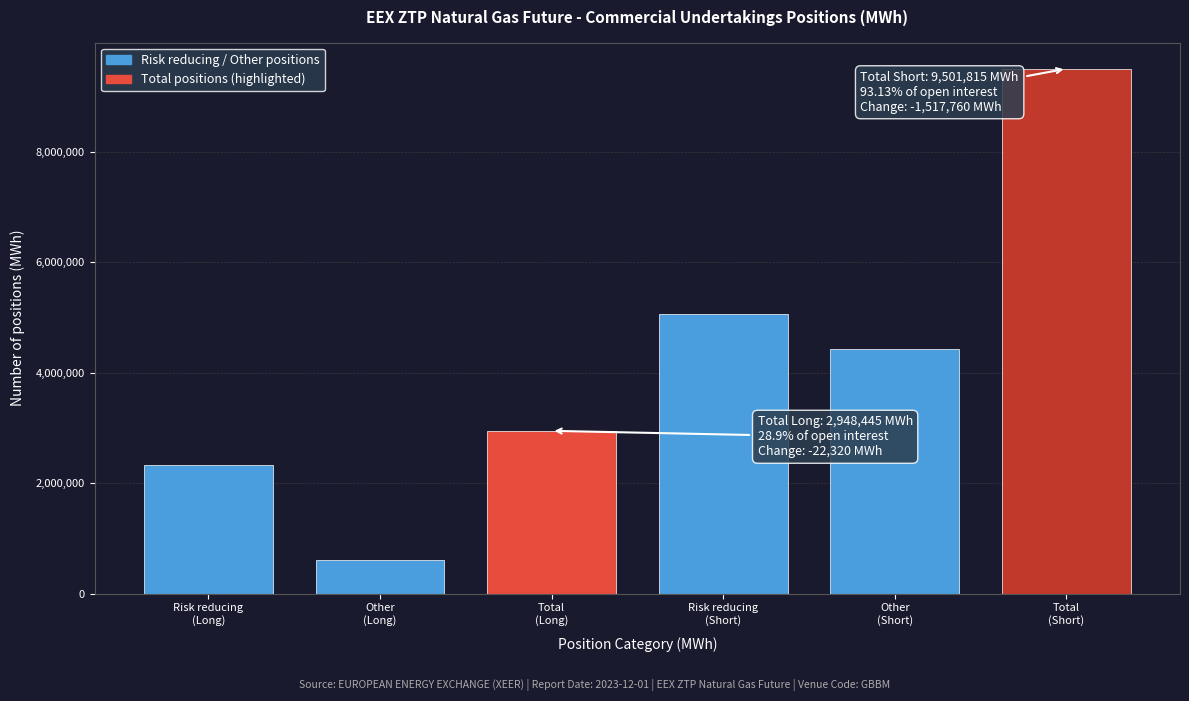

Reading left to right, what are all the values shown in this chart?

2334645	613800	2948445	5067650	4434165	9501815